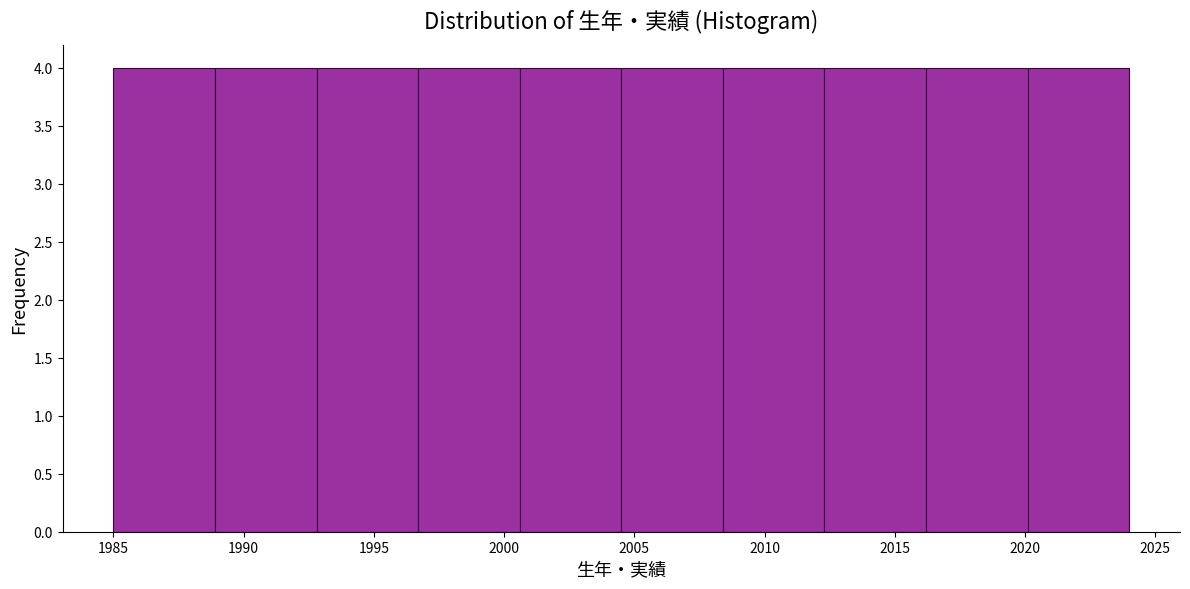

Reading left to right, list every bar in this chart as the range it spans on the x-axis followed by its height. Neither the bar edges nor the heights are printed on the chart, so give them approximately, as read against the axes.

1985.0 to 1988.9: 4
1988.9 to 1992.8: 4
1992.8 to 1996.7: 4
1996.7 to 2000.6: 4
2000.6 to 2004.5: 4
2004.5 to 2008.4: 4
2008.4 to 2012.3: 4
2012.3 to 2016.2: 4
2016.2 to 2020.1: 4
2020.1 to 2024.0: 4